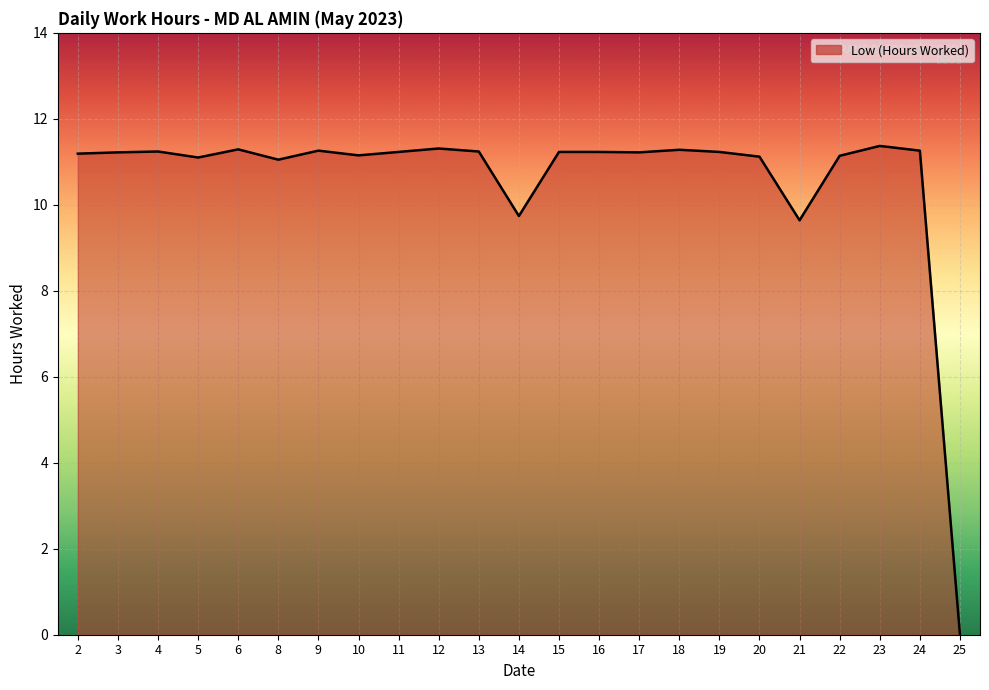

Which has a higher value, 4 or 21?

4